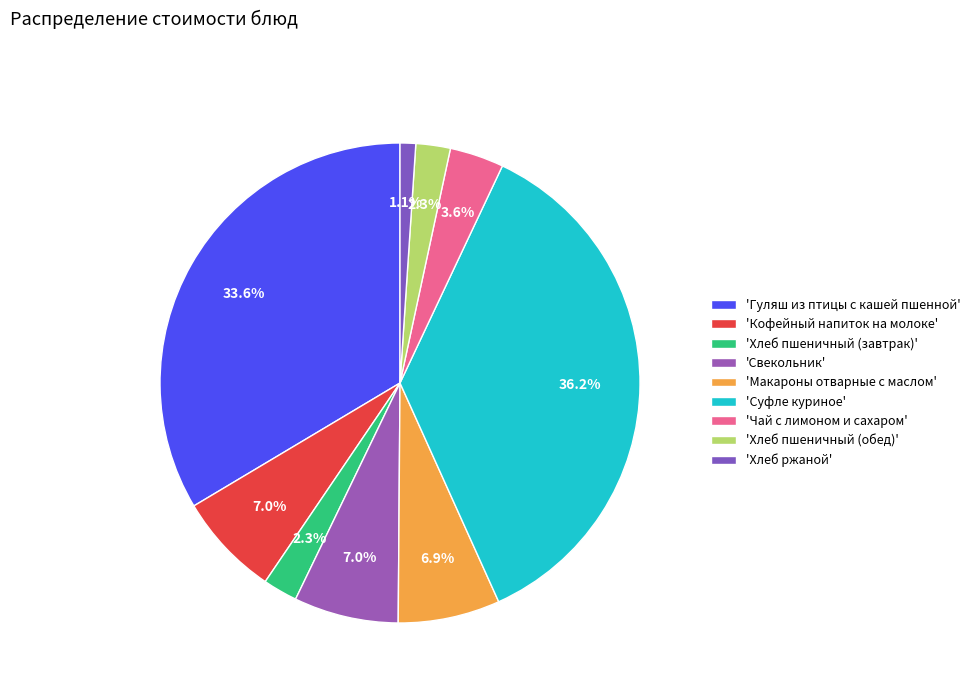

How many segments does this pie chart have?

9